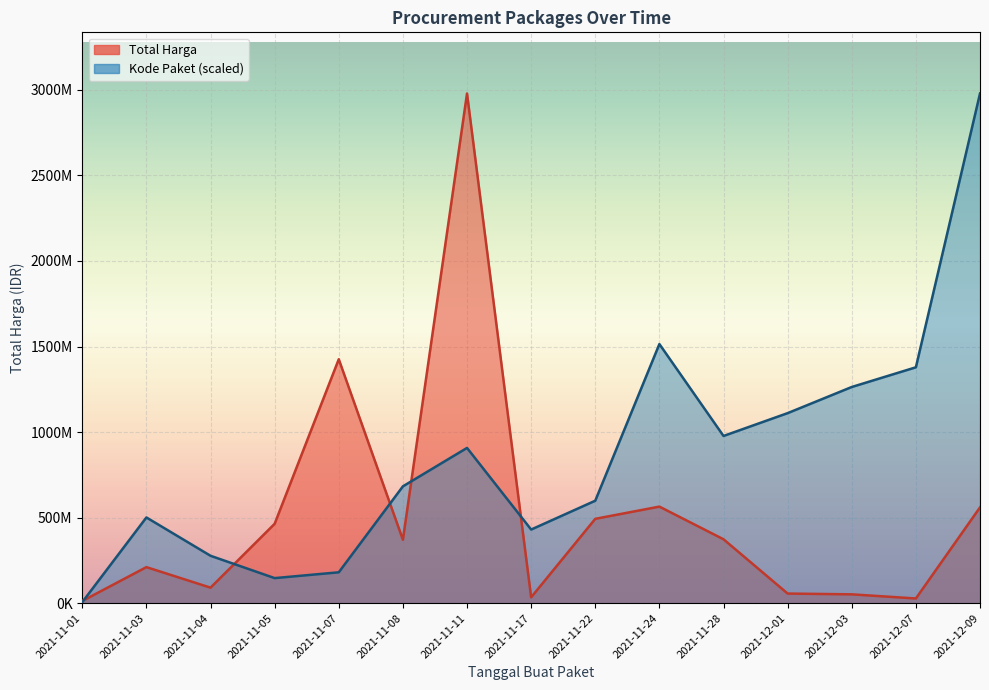

What is the maximum value shown in the chart?

2978963240.0